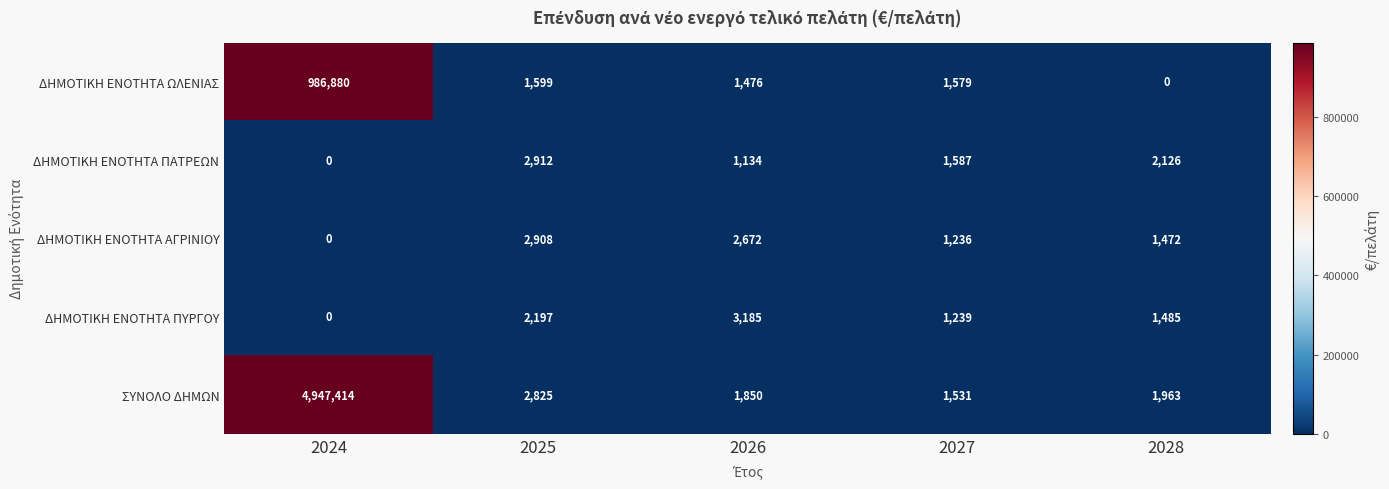

Where is ΔΗΜΟΤΙΚΗ ΕΝΟΤΗΤΑ ΩΛΕΝΙΑΣ nearest to the value 493440?

2025